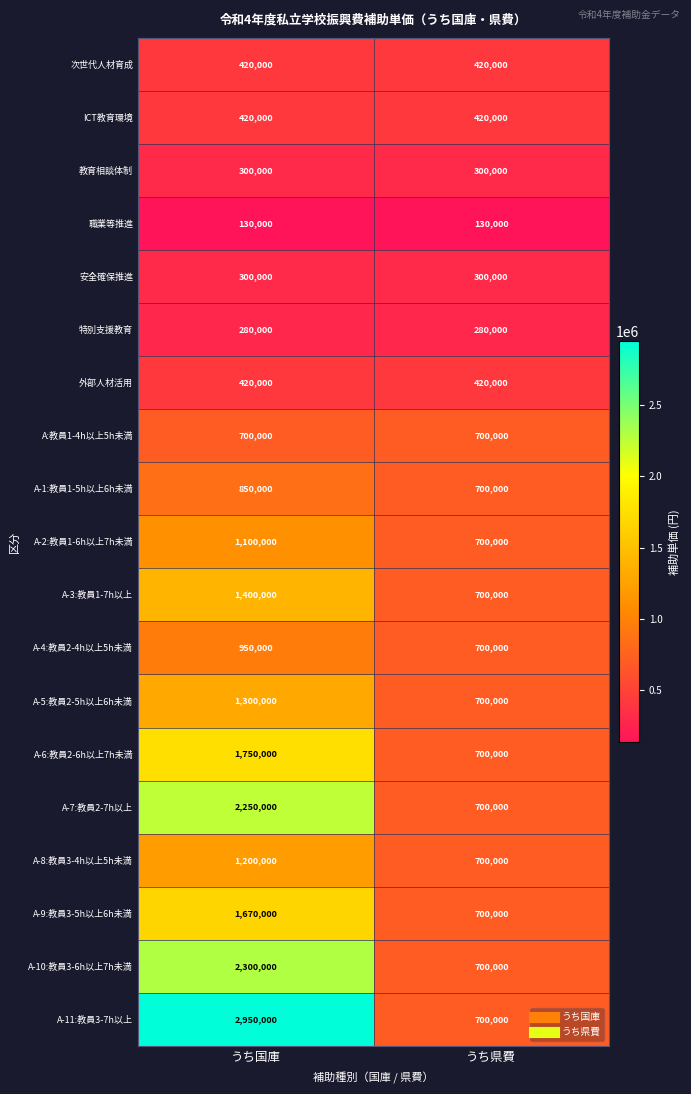

True or false: A-8:教員3-4h以上5h未満 has a value of 1200000 at うち国庫.

True